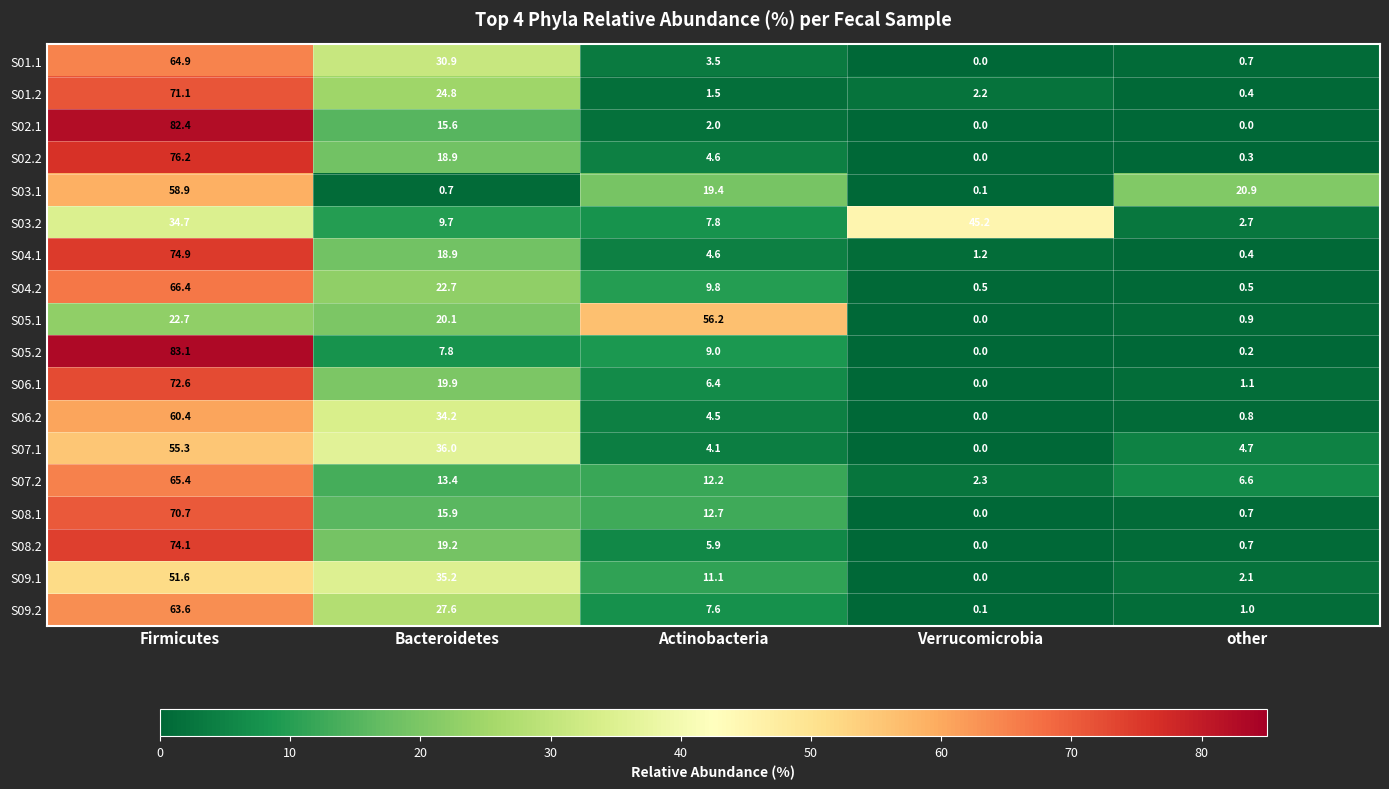

The value of S08.2 at Bacteroidetes is 34.4. True or false?

False